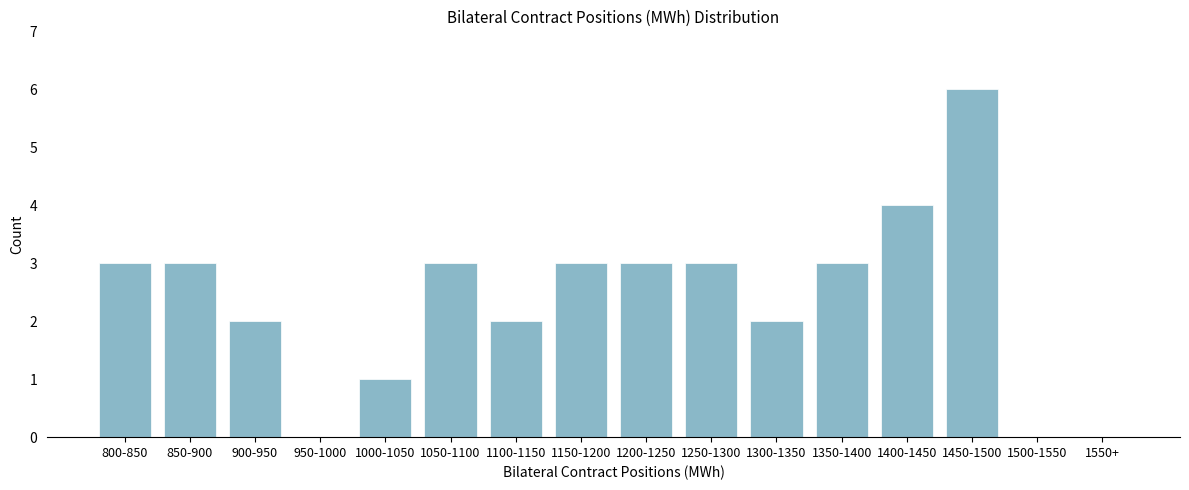

Reading right to left, extract all data points from this chart.

1550+=0	1500-1550=0	1450-1500=6	1400-1450=4	1350-1400=3	1300-1350=2	1250-1300=3	1200-1250=3	1150-1200=3	1100-1150=2	1050-1100=3	1000-1050=1	950-1000=0	900-950=2	850-900=3	800-850=3